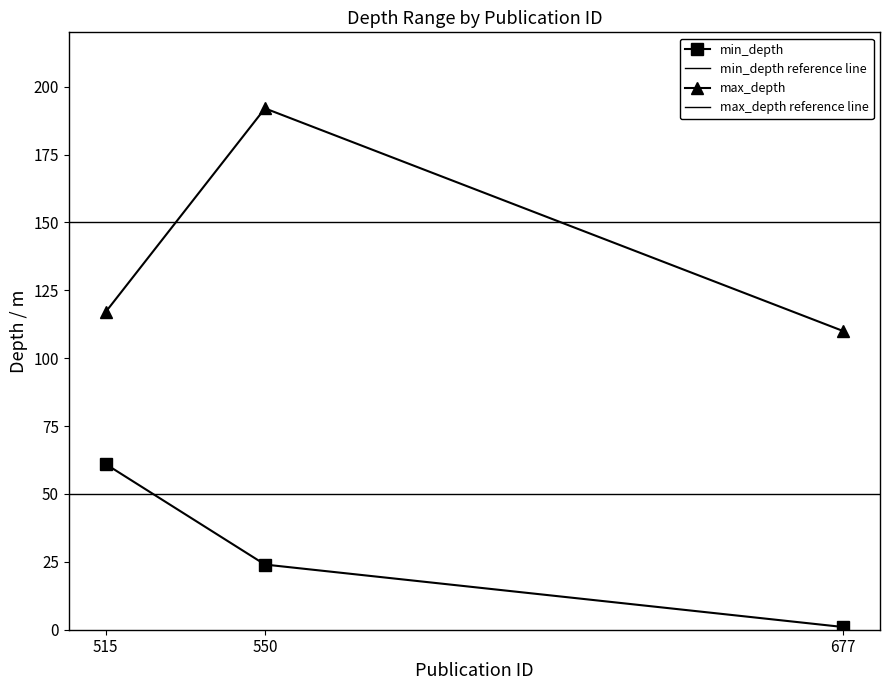

Reading right to left, list all the values displayed in this chart.

min_depth: 1	24	61
max_depth: 110	192	117